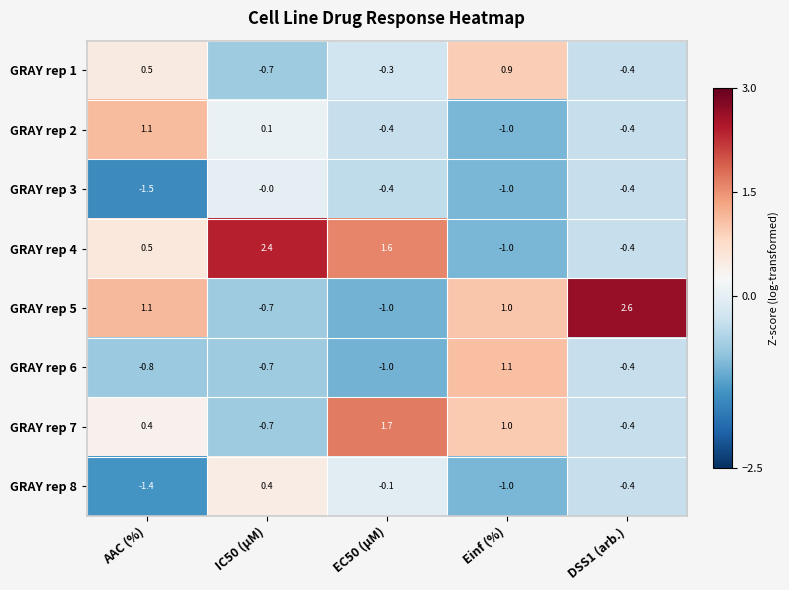

Which series changed the most between AAC (%) and EC50 (µM)?

GRAY rep 5